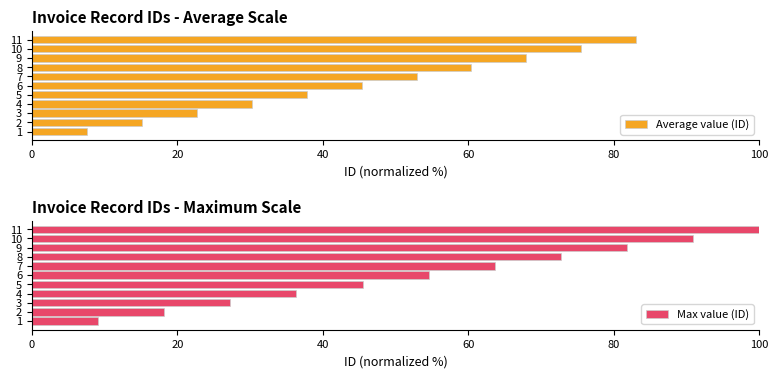

What is the smallest value displayed?

7.6